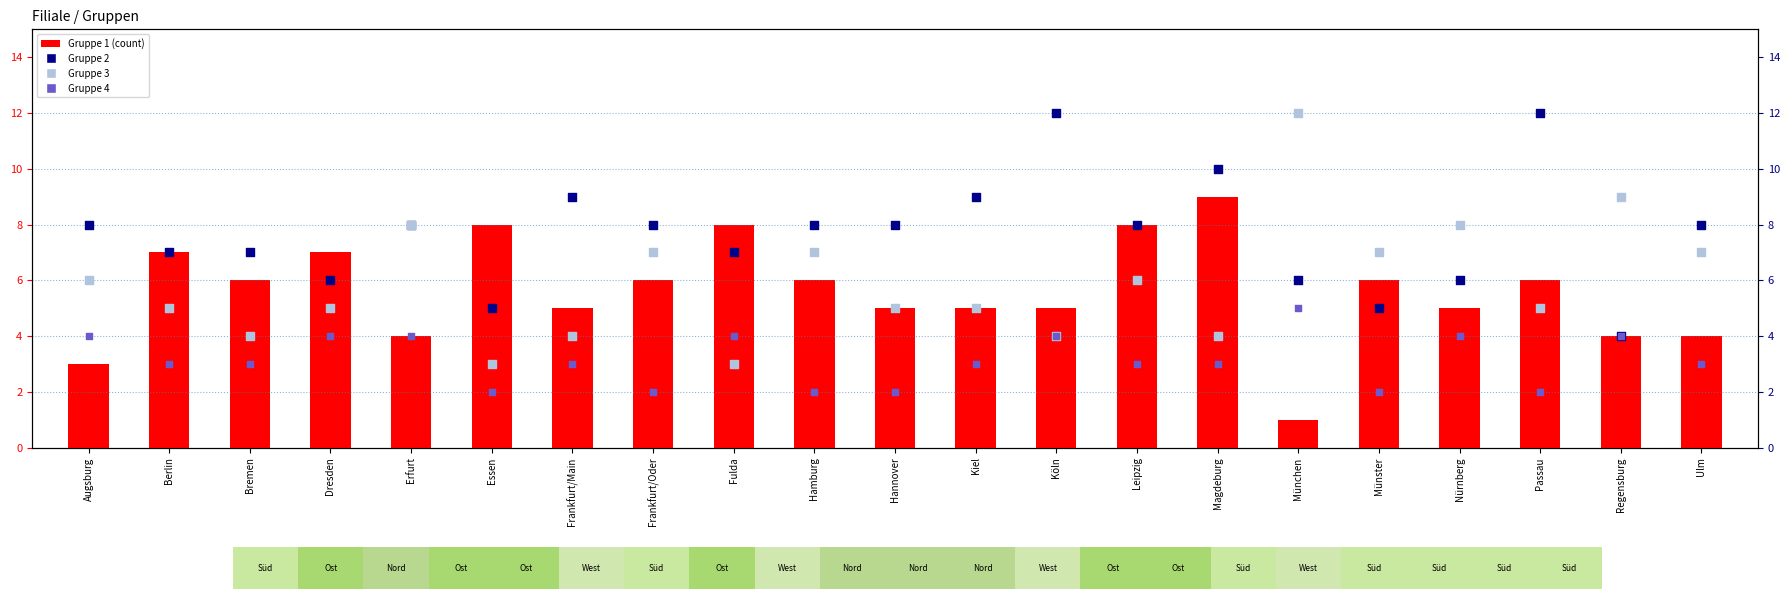

Is the value of Gruppe 2 at Frankfurt/Oder greater than the value of Gruppe 1 at Leipzig?

No